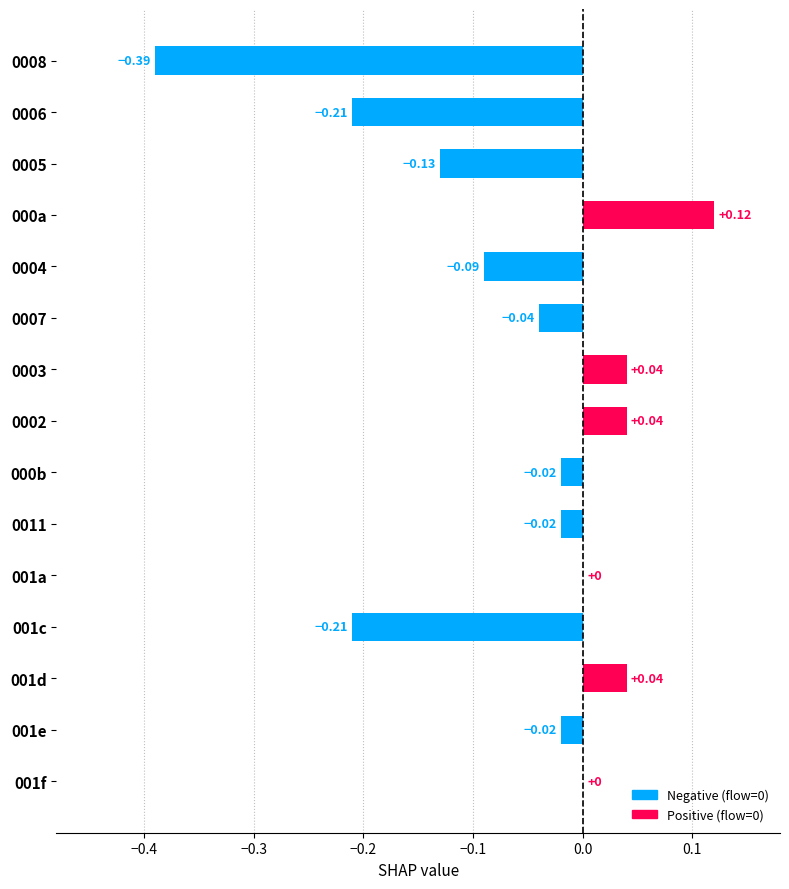

What is the sum of all values?

-0.9